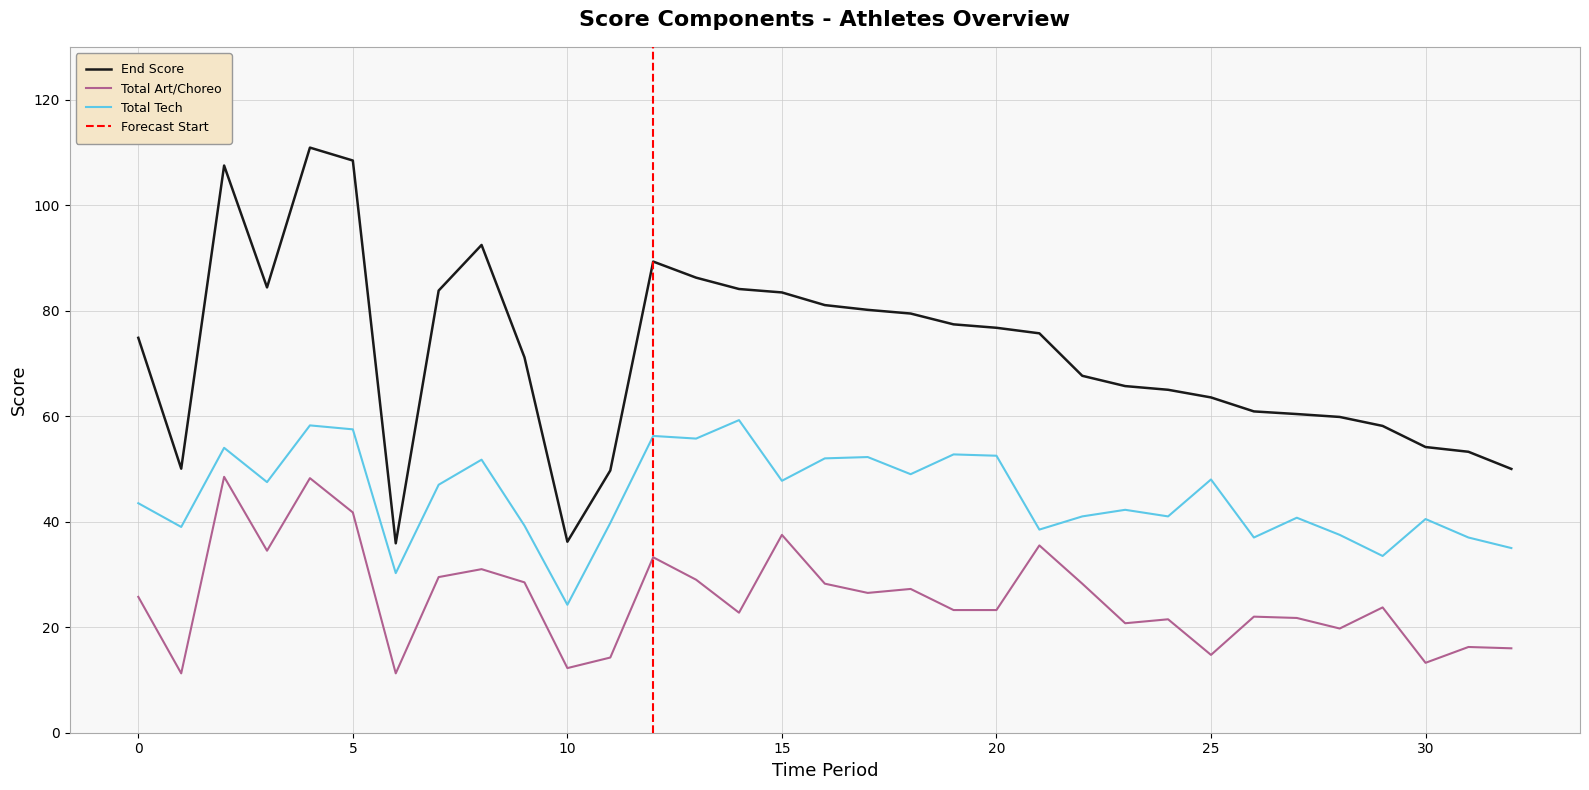

True or false: End Score and Total Art/Choreo cross at least once.

False